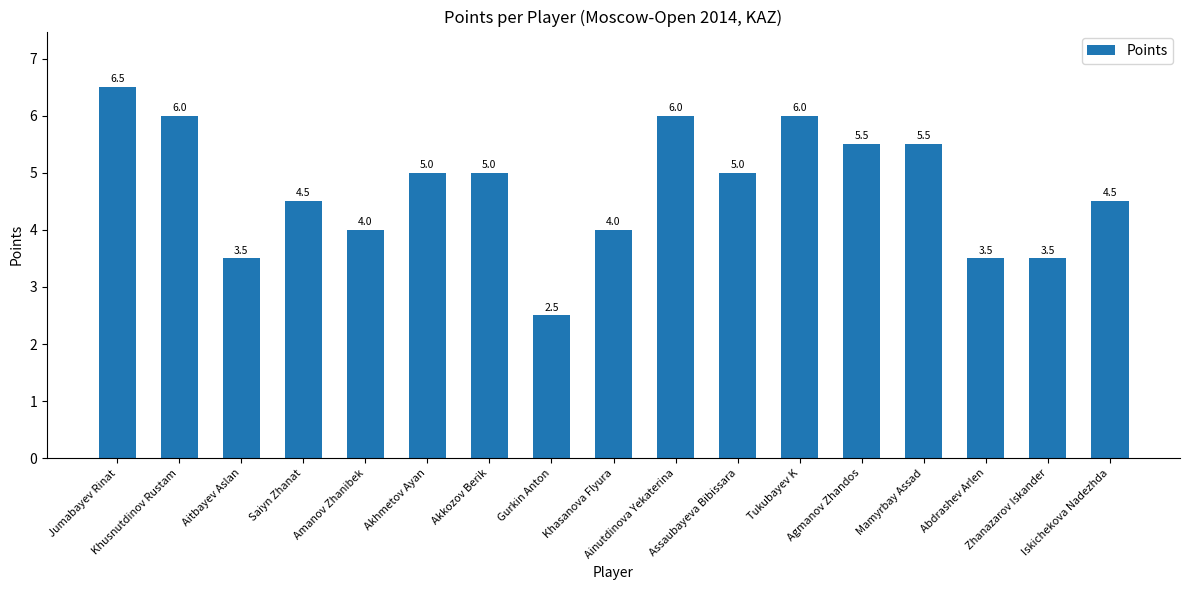

How many data points does each series have?

17